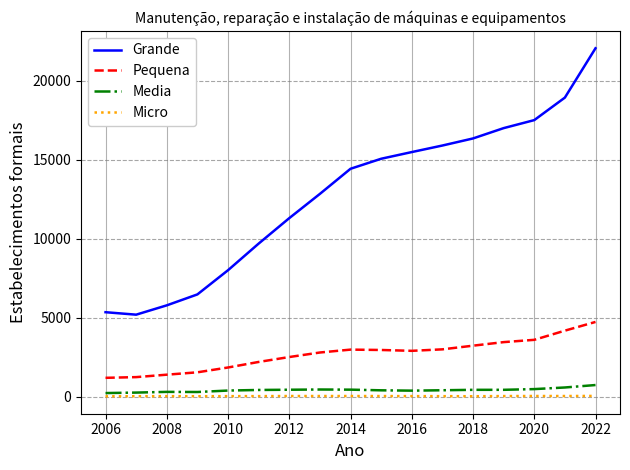

True or false: Grande has more than 2 interior local peaks.

False